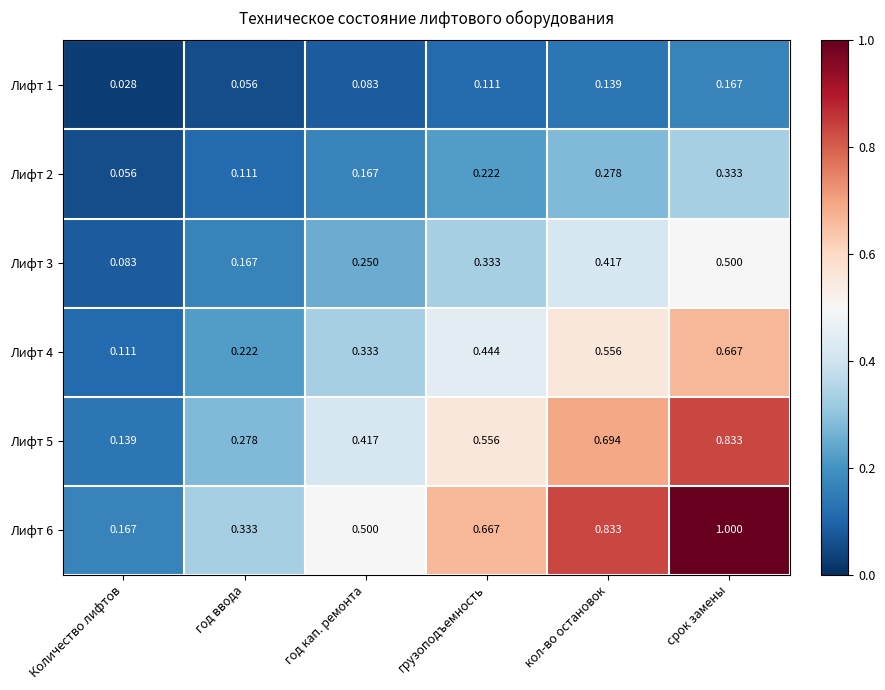

List the series in order of their overall mean, lowest first.

Лифт 1, Лифт 2, Лифт 3, Лифт 4, Лифт 5, Лифт 6